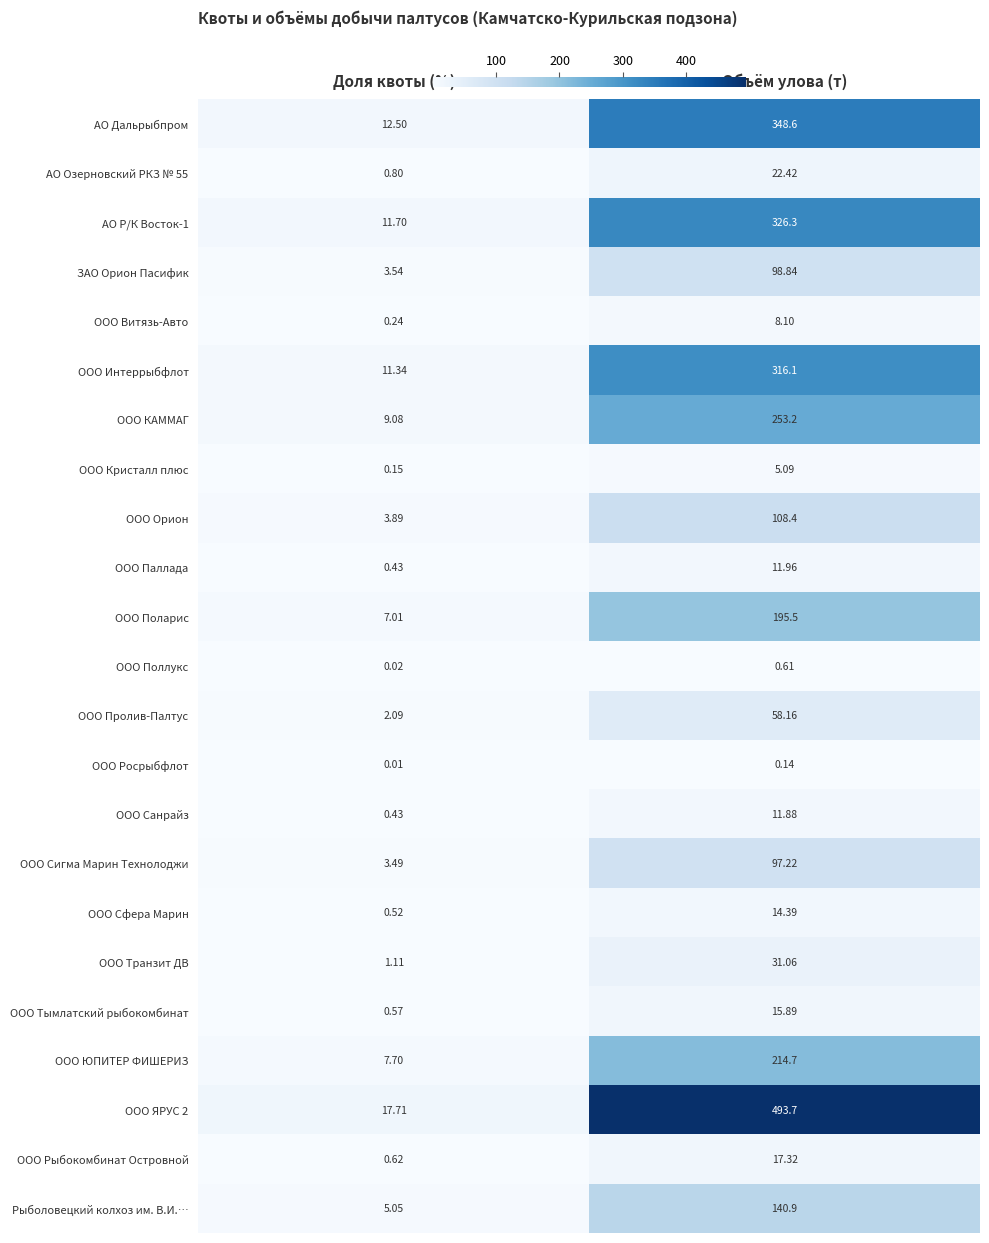

At which category is the sum across all series the highest?

Объём улова (т)